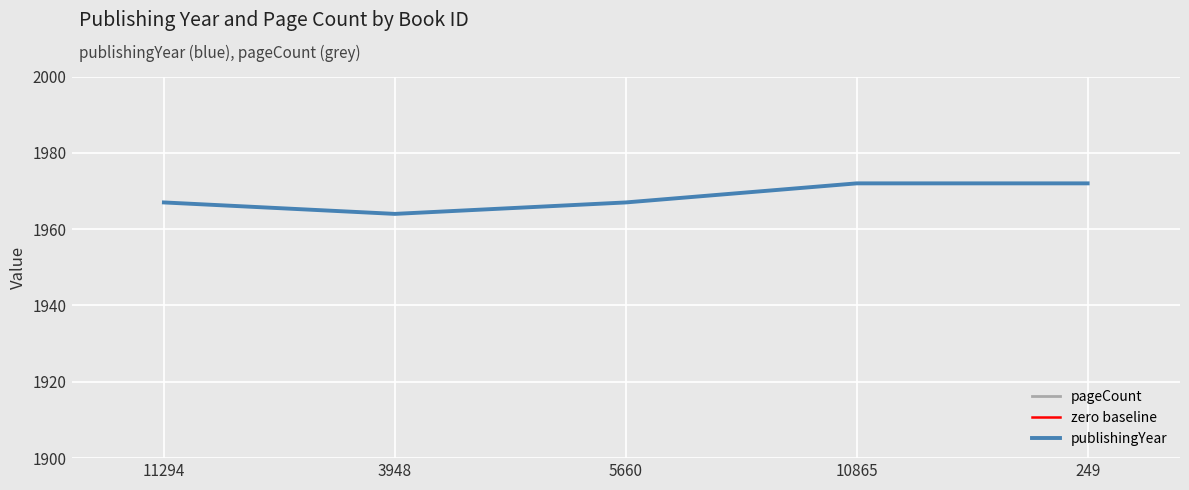

Reading left to right, extract all data points from this chart.

11294=1967	3948=1964	5660=1967	10865=1972	249=1972